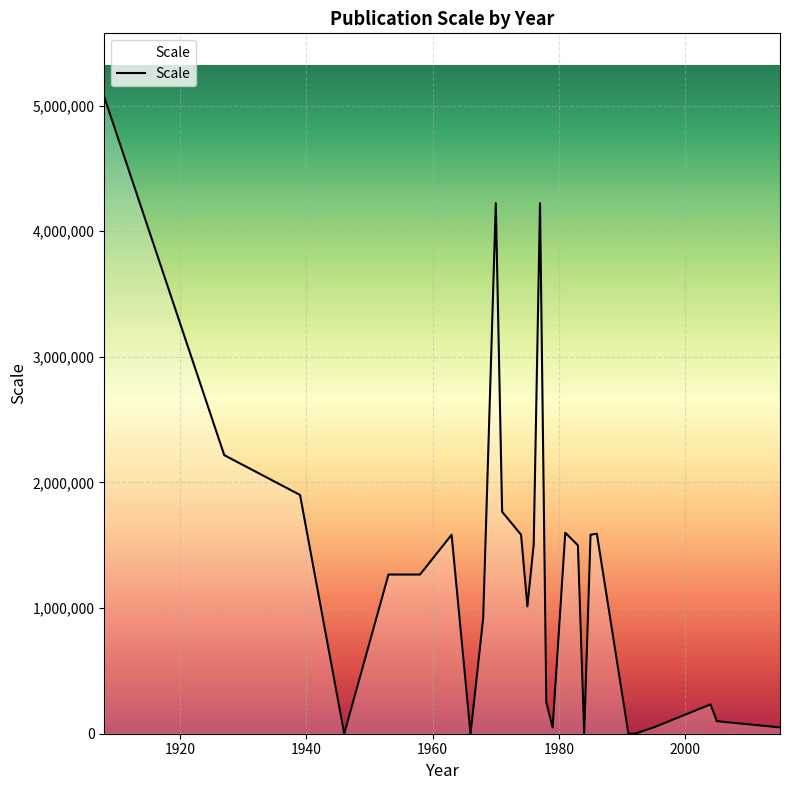

How many distinct data groups are displayed?

1